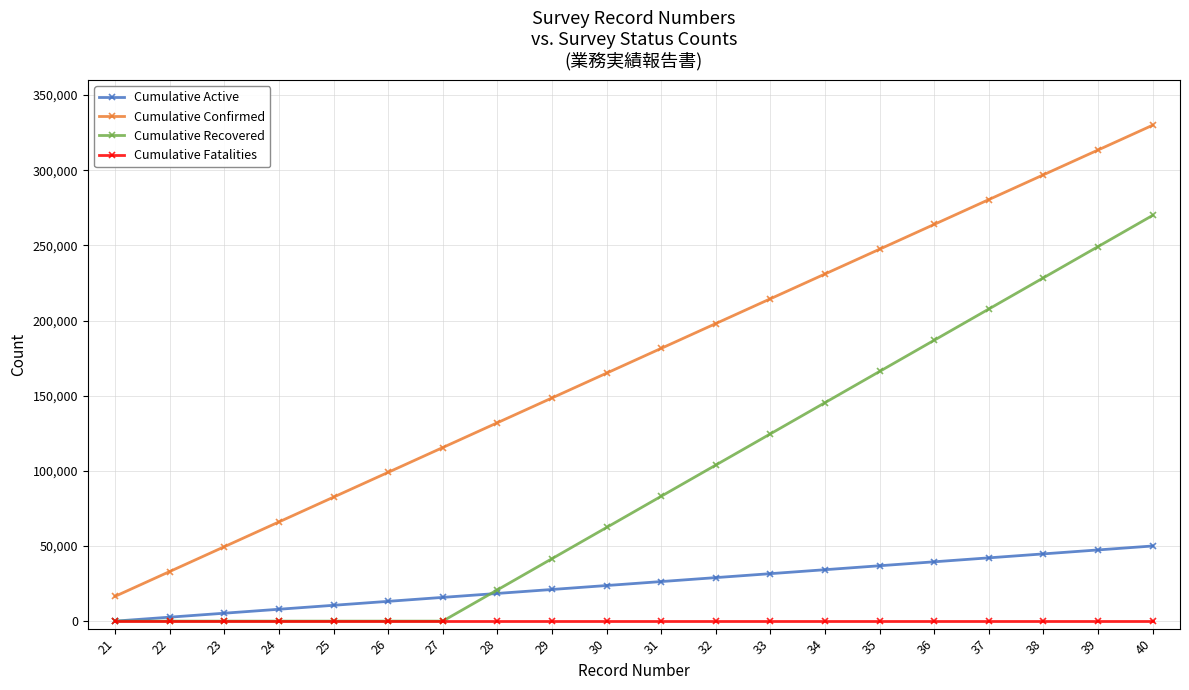

True or false: Cumulative Confirmed has a value of 297000.0 at 38.

True